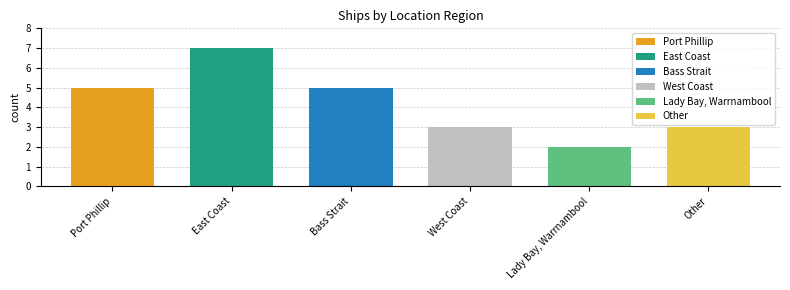

What is the value of the 5th bar from the left?

2